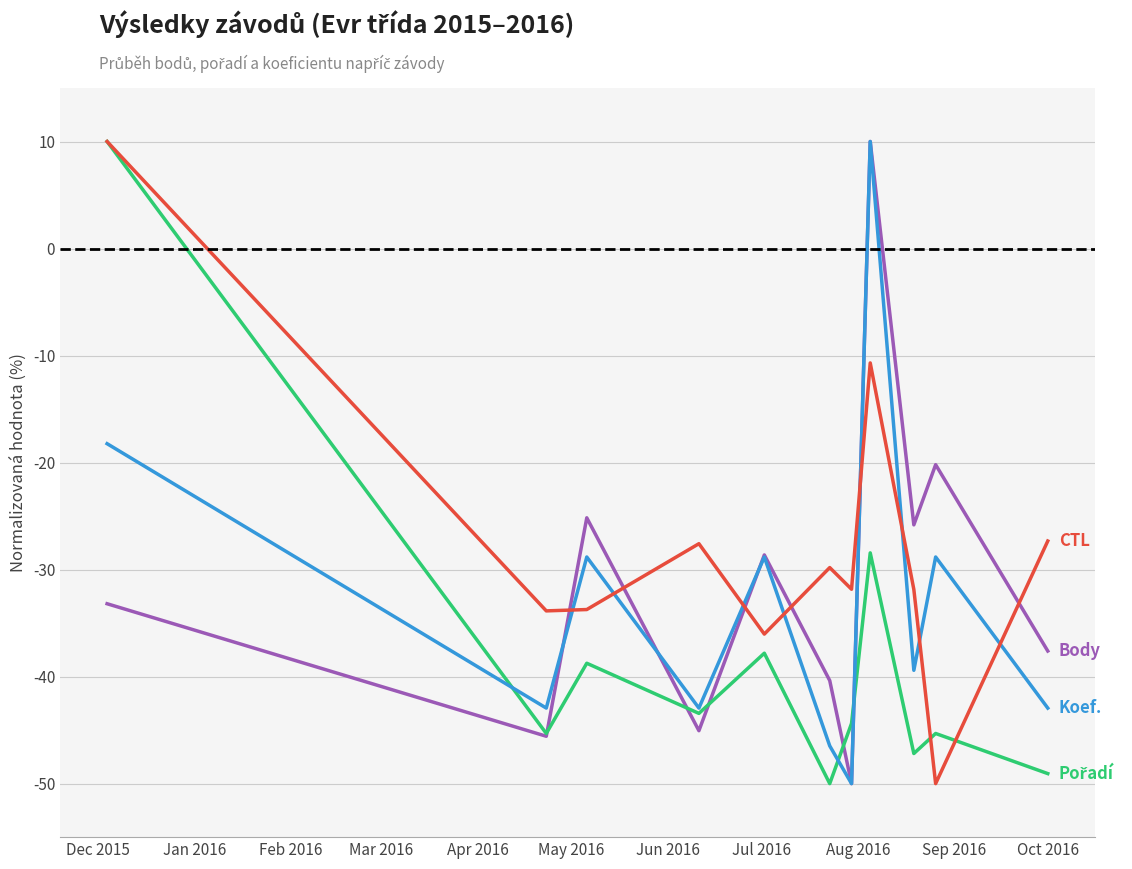

What is the smallest value displayed?

-50.0